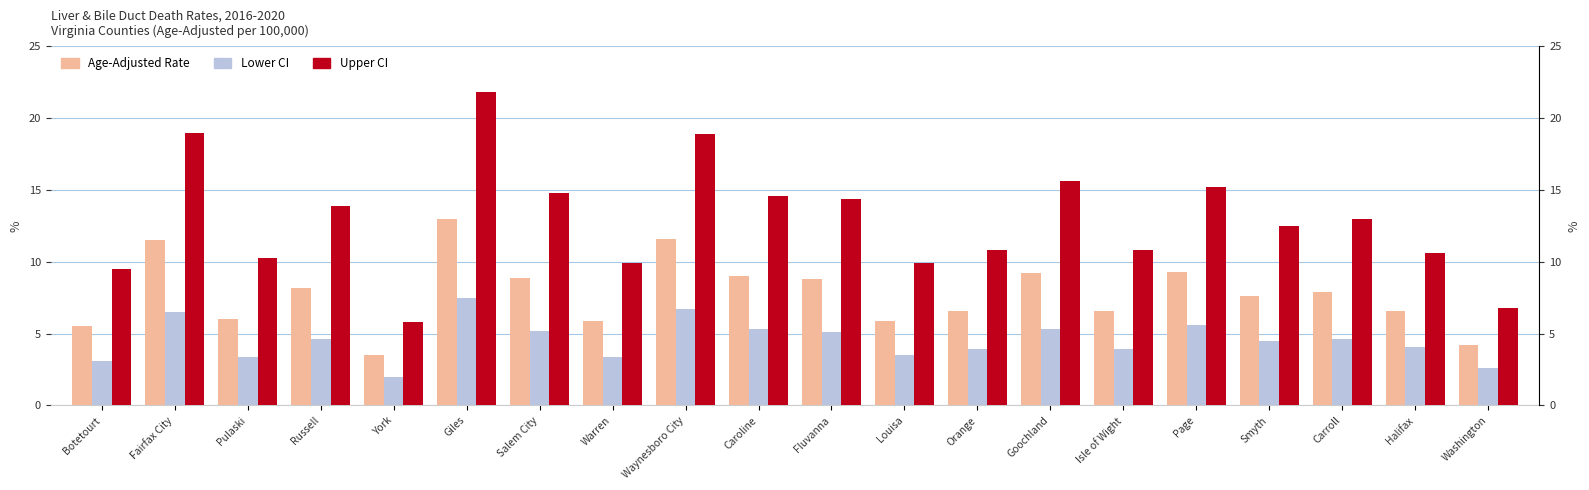

At which label is Upper CI closest to 13?

Carroll